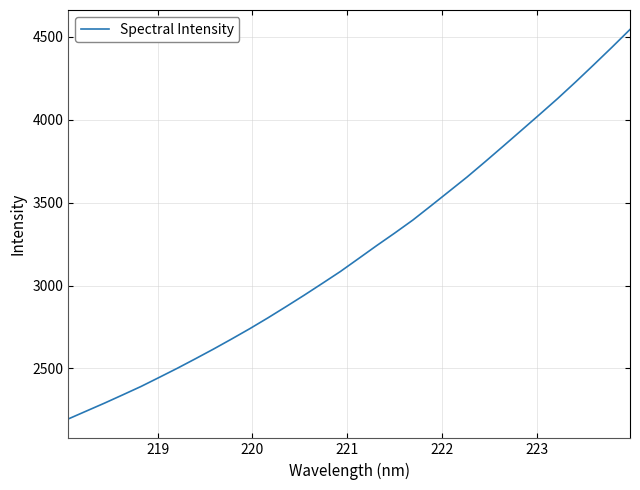

What is the difference between the maximum and minimum values?

2348.3